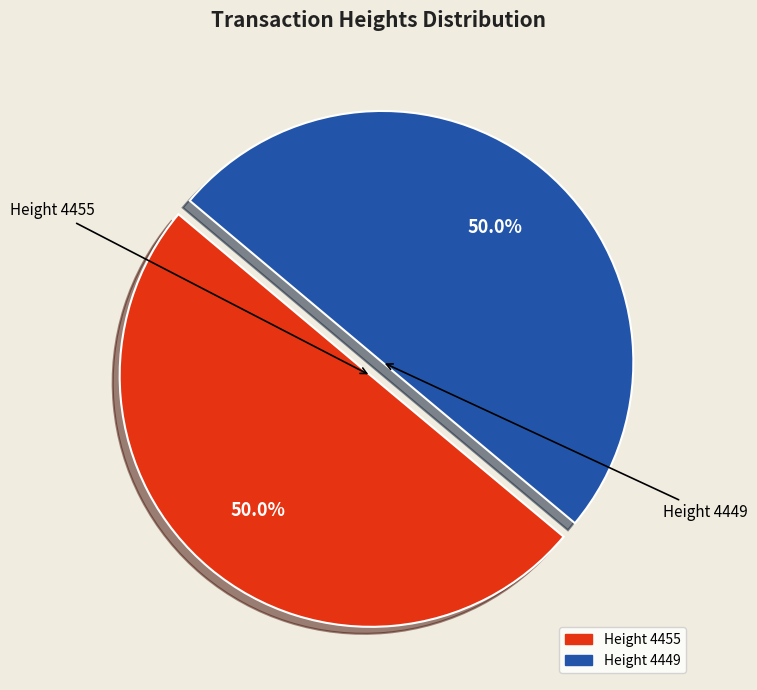

What is the ratio of the value at Height 4449 to the value at Height 4455?

1.0